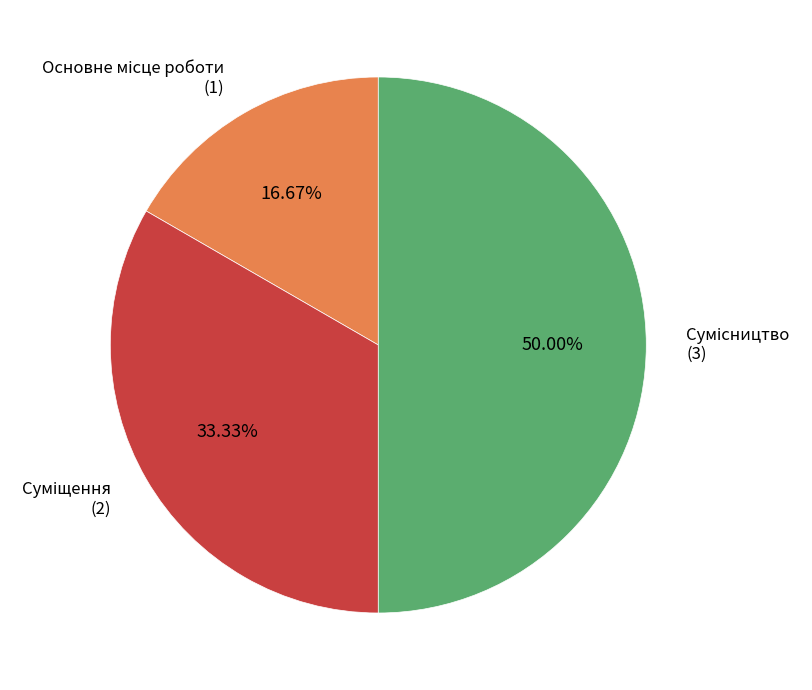

Which category has the smallest portion of the pie?

Основне місце роботи